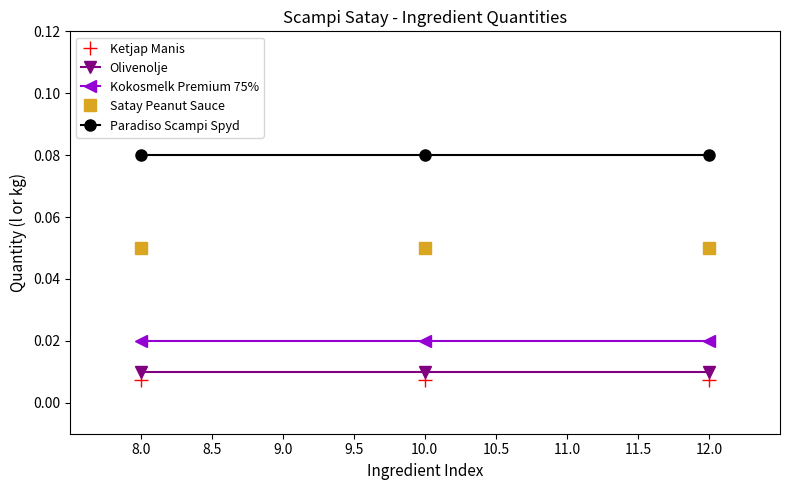

At how many categories does at least one series exceed 0?

3